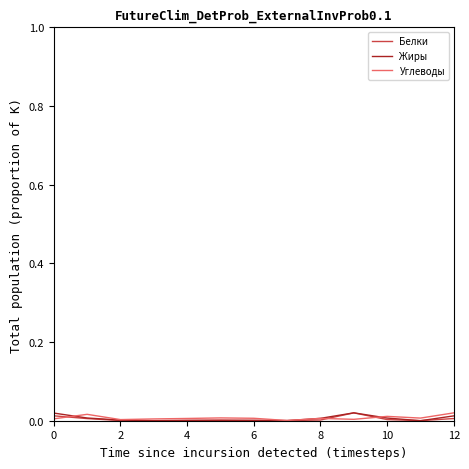

Which category has the lowest value in the Углеводы series?

7